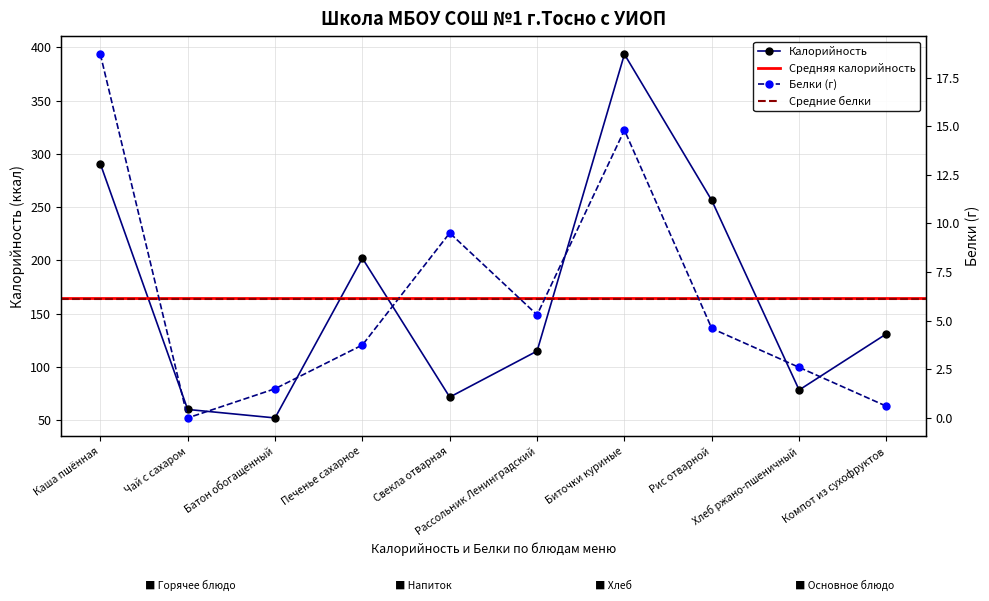

How many distinct data groups are displayed?

2